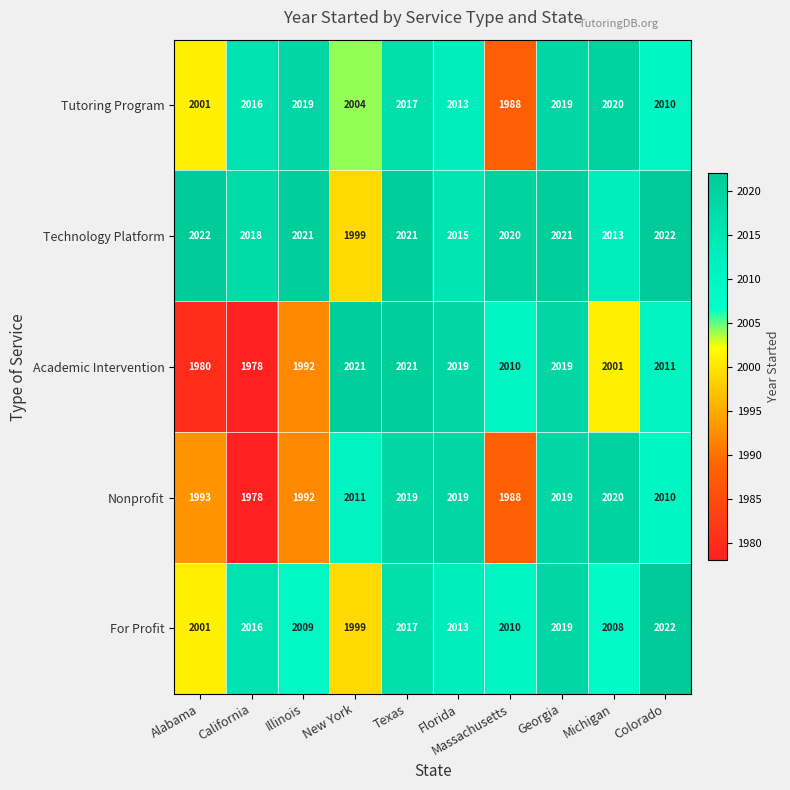

Read the Nonprofit value at Texas, to the nearest 10.

2020